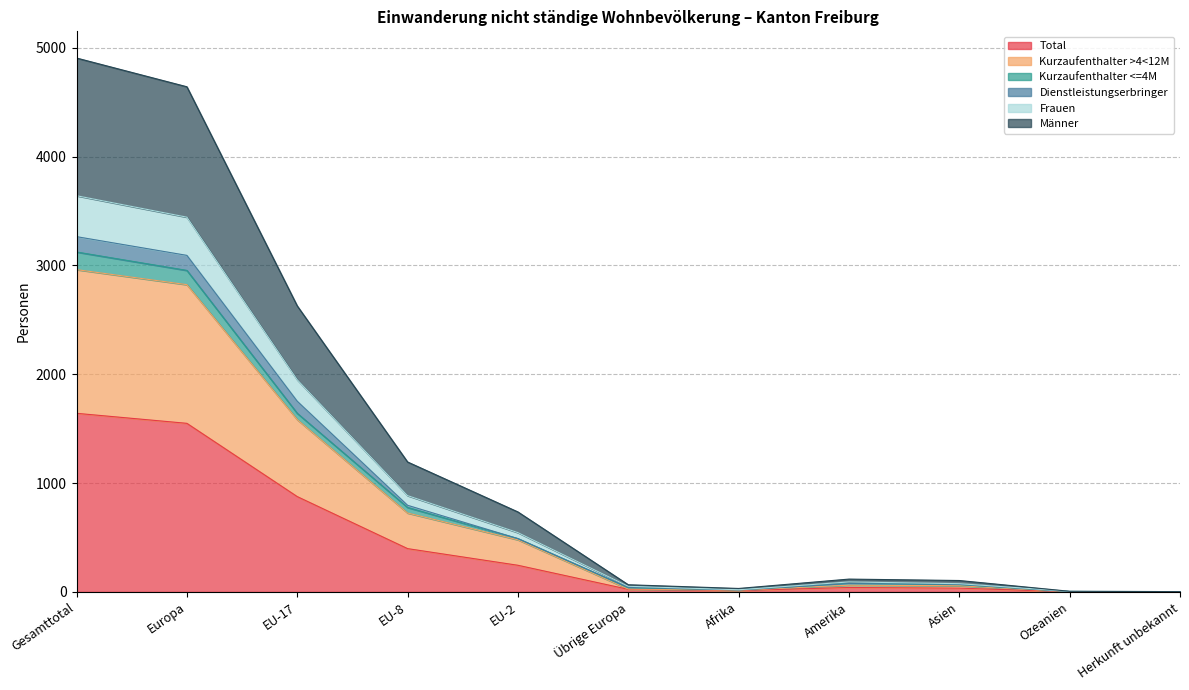

The value of Total at EU-17 is 398. True or false?

False